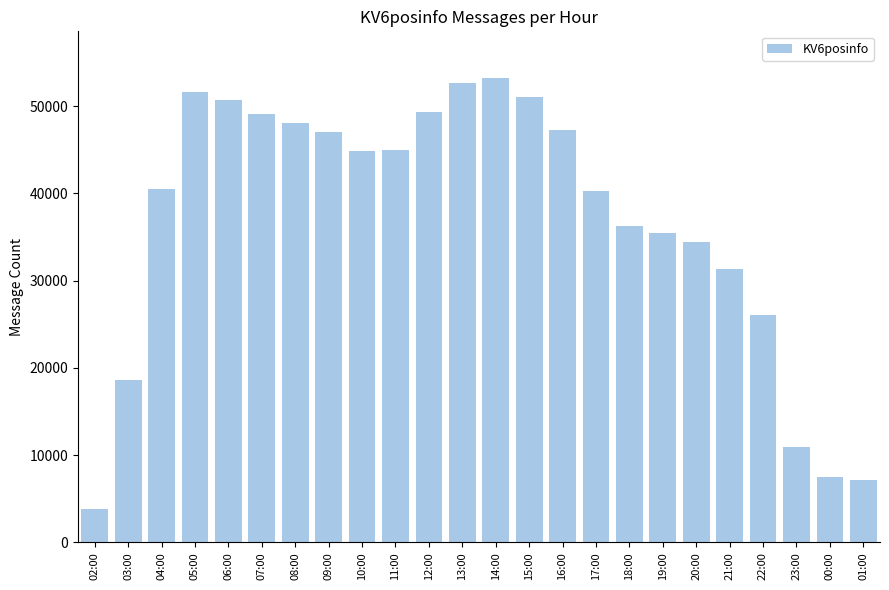

True or false: the data shows 28400 at 16:00.

False